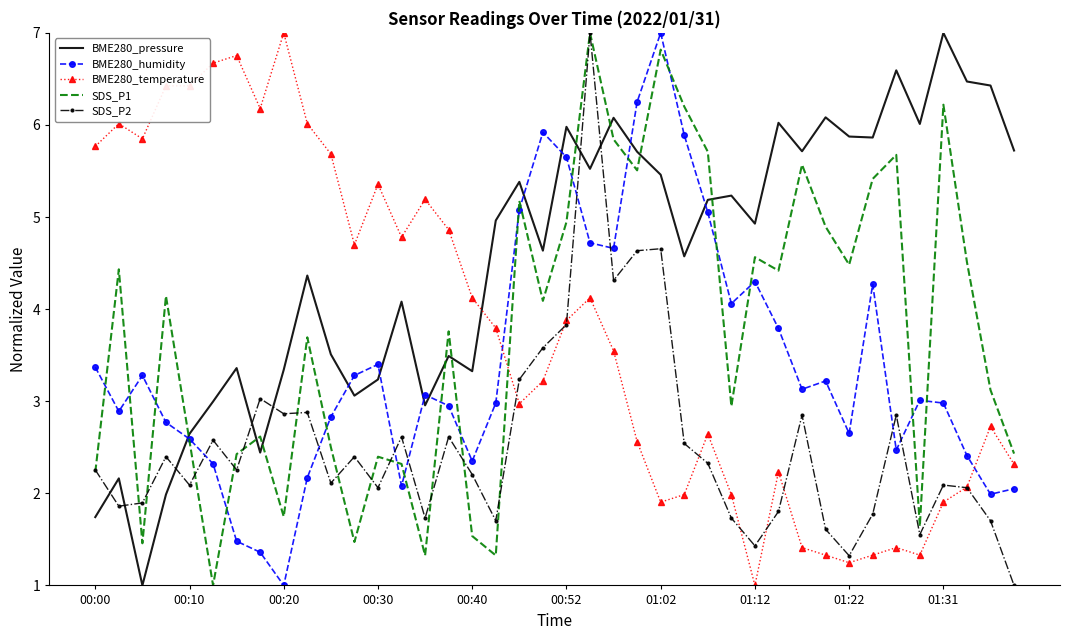

True or false: BME280_temperature and SDS_P1 cross at least once.

True